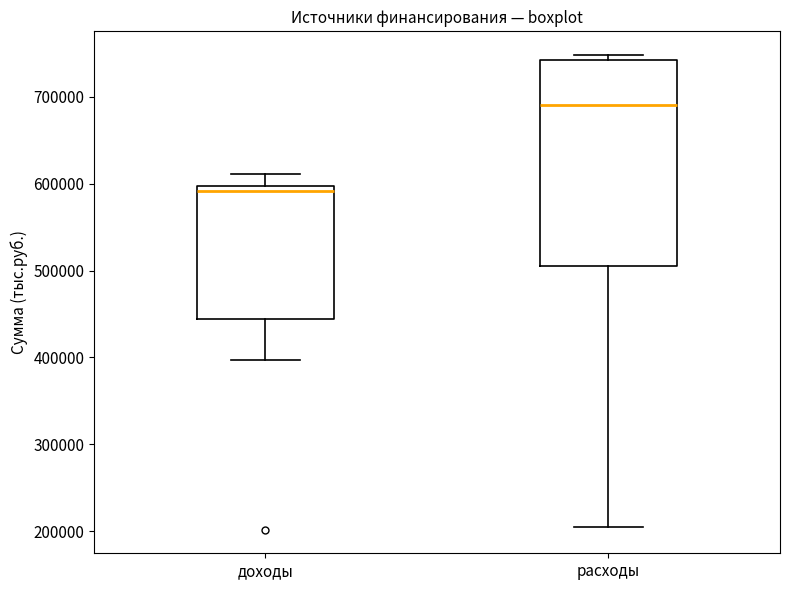

Where does the lower whisker of the box for расходы end on the y-axis? The values are not printed on the chart, so give them approximately, as read against the axis.

210000